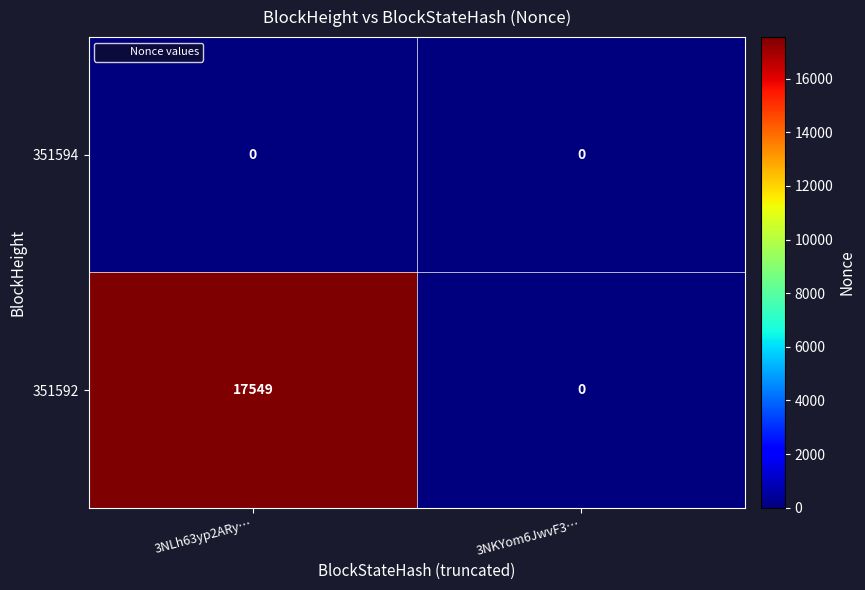

Rank the series at 3NLh63yp2ARy… from lowest to highest value.

351594, 351592